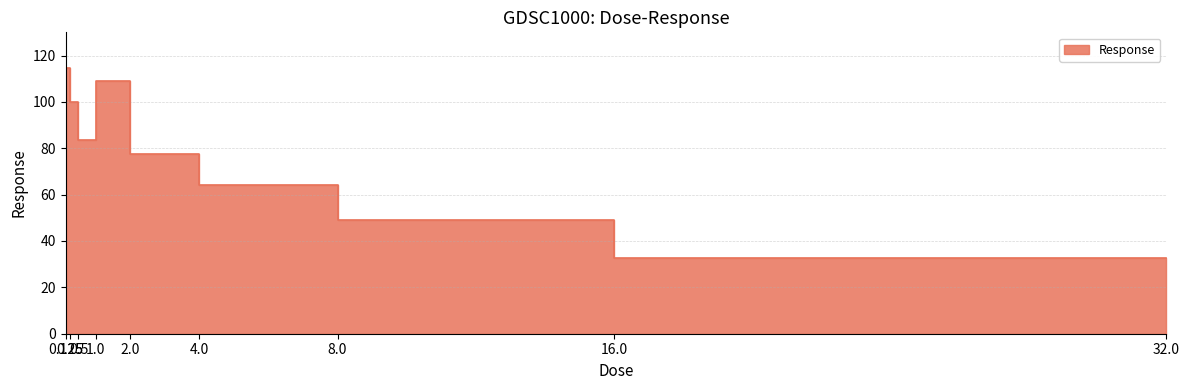

Reading right to left, list all the values displayed in this chart.

32.7	49.1	64.1	77.3	108.9	83.5	100.0	114.8	101.3